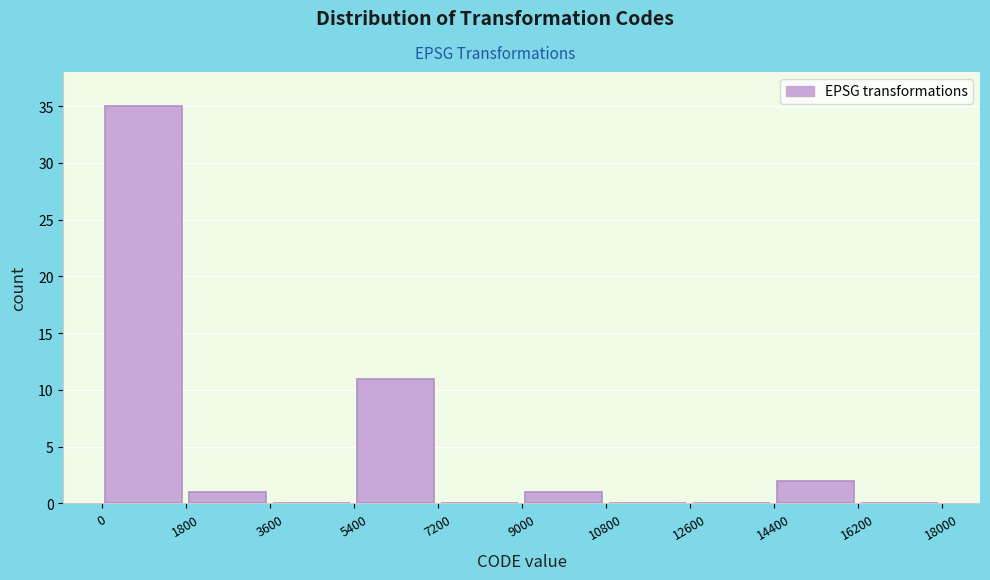

Reading left to right, transcribe this chart: for each bar, give the range it covers on the x-axis and its height. The values are not printed on the chart, so give them approximately, as read against the axis.

0 to 1800: 35
1800 to 3600: 1
3600 to 5400: 0
5400 to 7200: 11
7200 to 9000: 0
9000 to 10800: 1
10800 to 12600: 0
12600 to 14400: 0
14400 to 16200: 2
16200 to 18000: 0